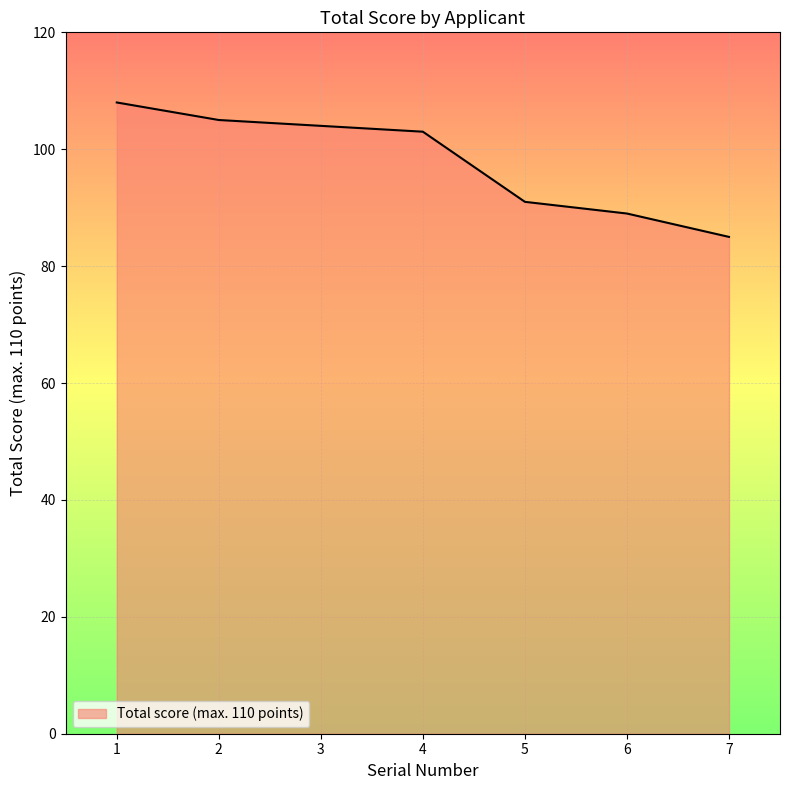

List the labels in order of value, smallest first.

7, 6, 5, 4, 3, 2, 1